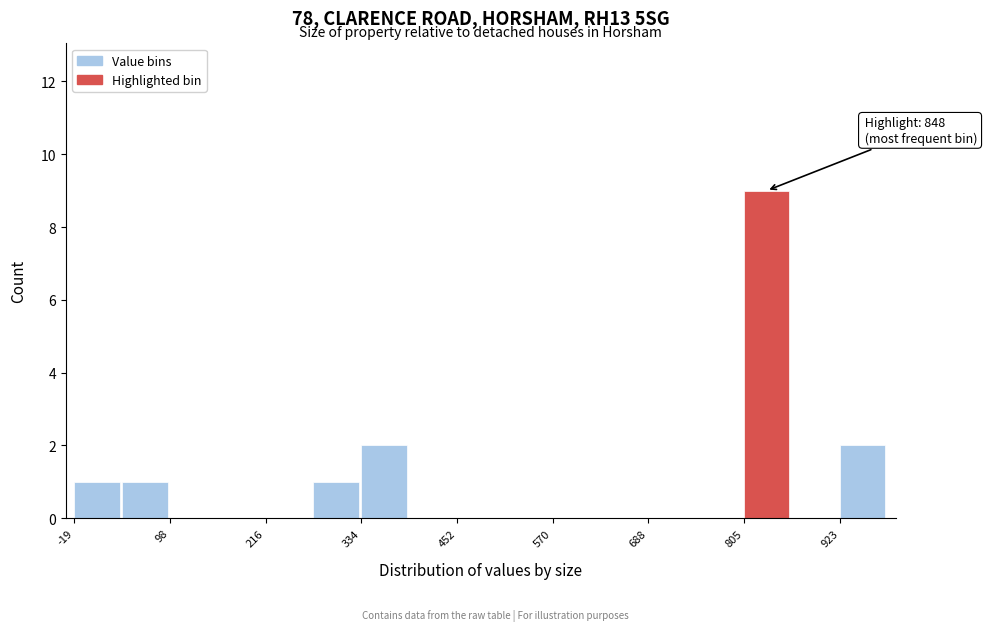

Around what value on the x-axis is the tallest bar? Give the approximate position of its centre, as read against the axis.

840